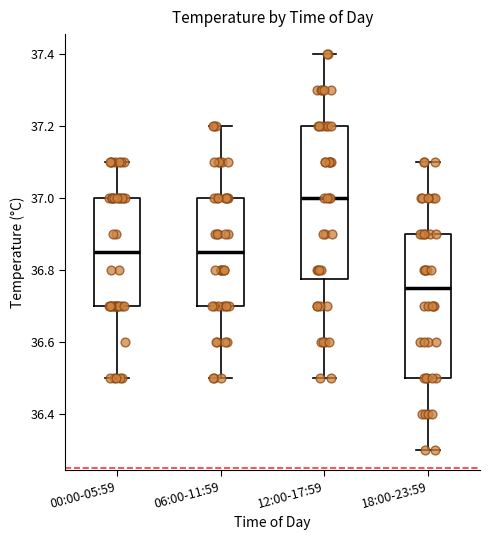

Where is the upper edge of the box for 18:00-23:59 on the y-axis? The values are not printed on the chart, so give them approximately, as read against the axis.

36.90